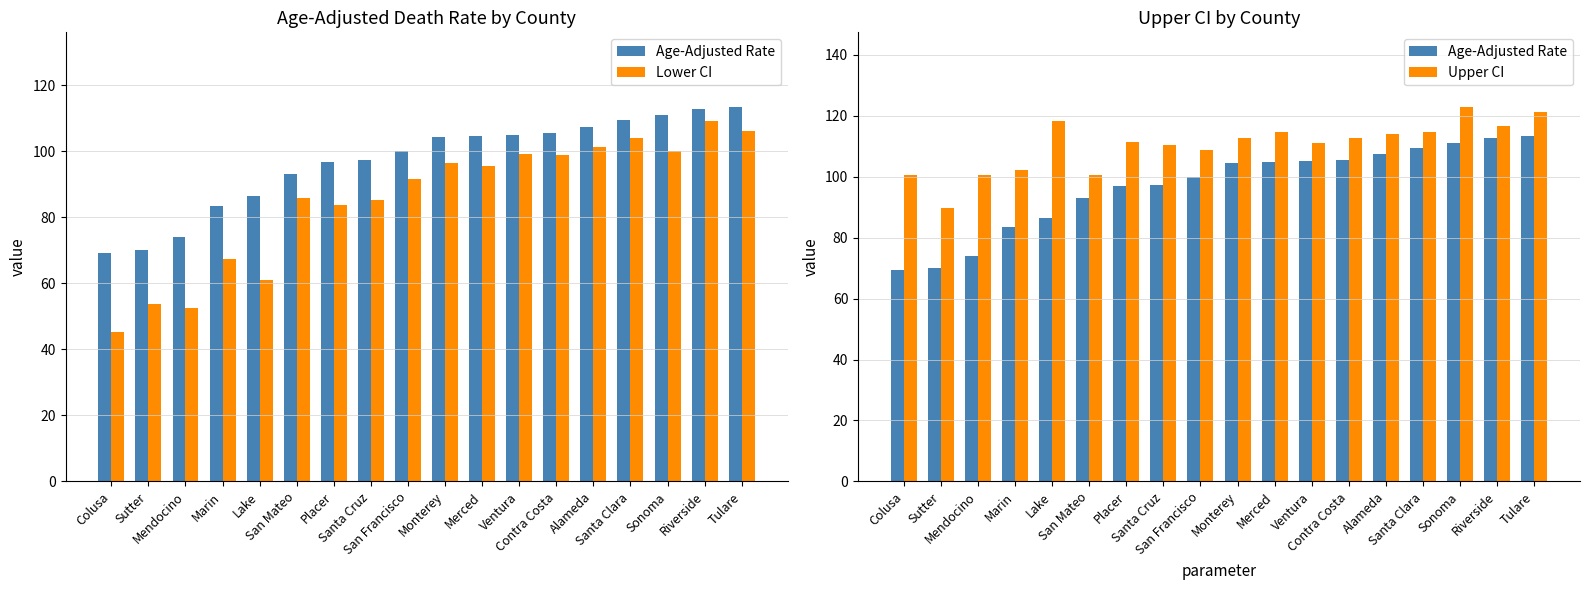

What is the difference between the second highest and minimum values in the Upper CI series?

31.5